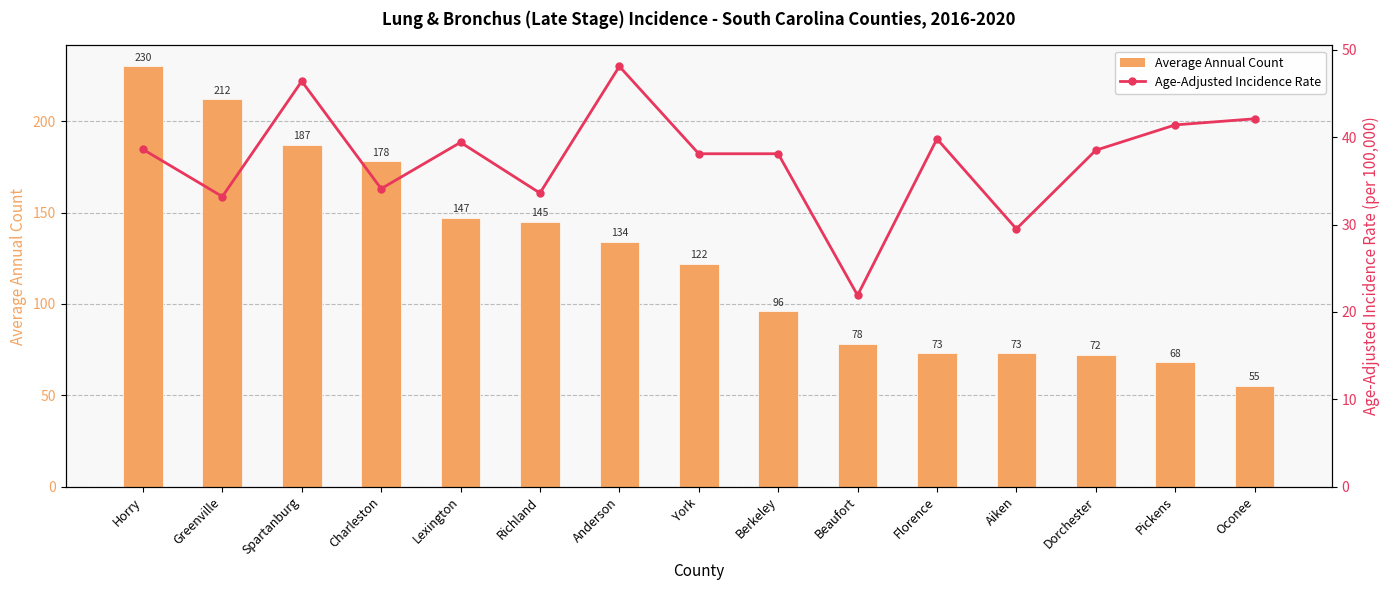

Rank the series by their average value, from highest to lowest.

Average Annual Count, Age-Adjusted Incidence Rate